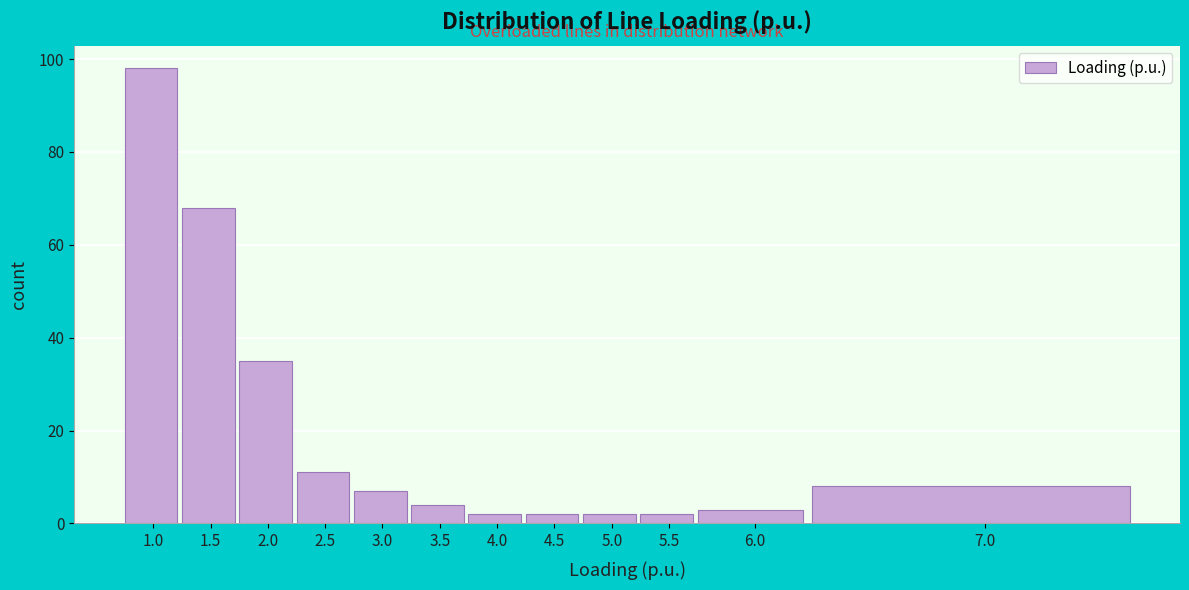

Reading left to right, transcribe all the data shown in this chart.

98	68	35	11	7	4	2	2	2	2	3	8